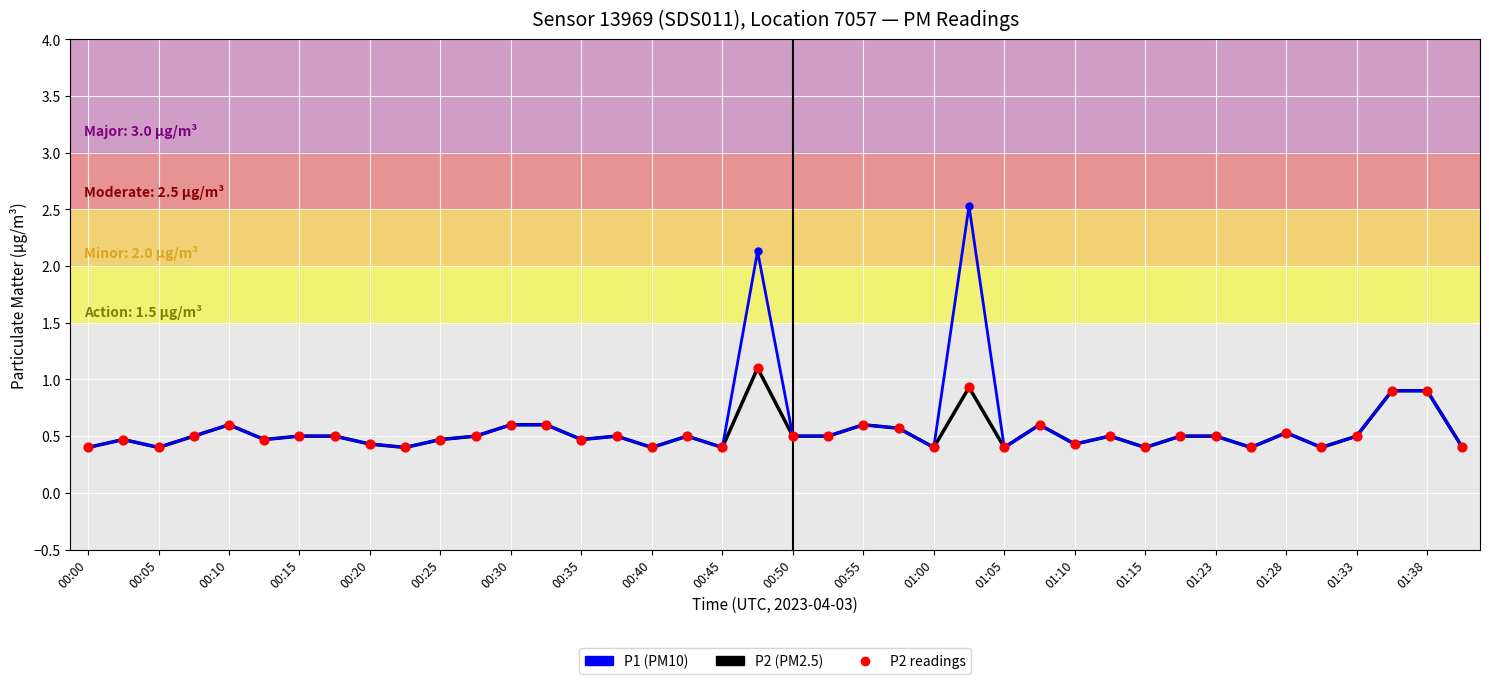

What is the greatest value displayed?

2.5